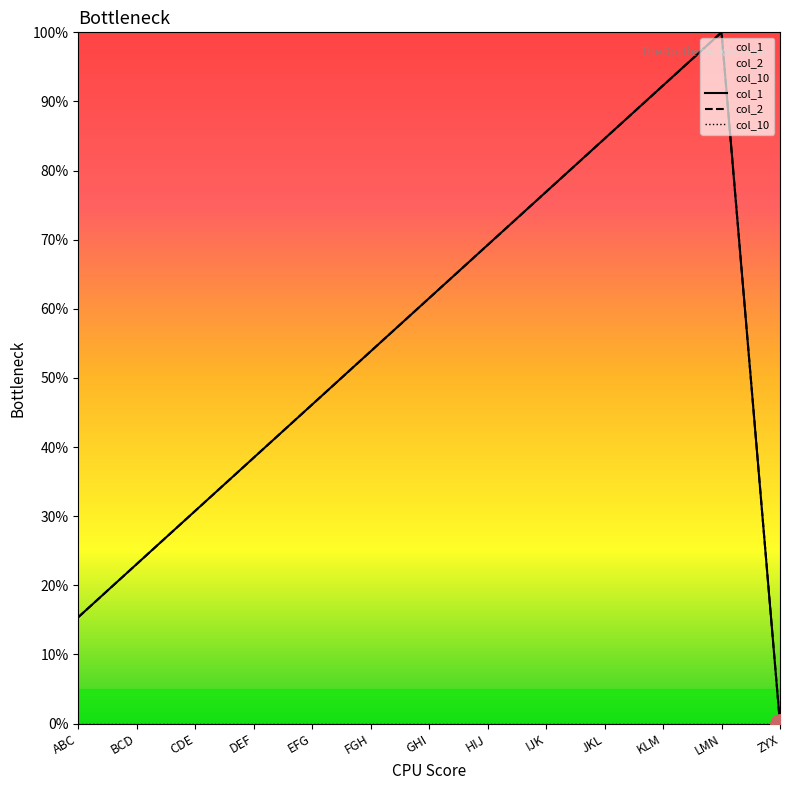

At which label does col_2 reach its minimum?

ZYX